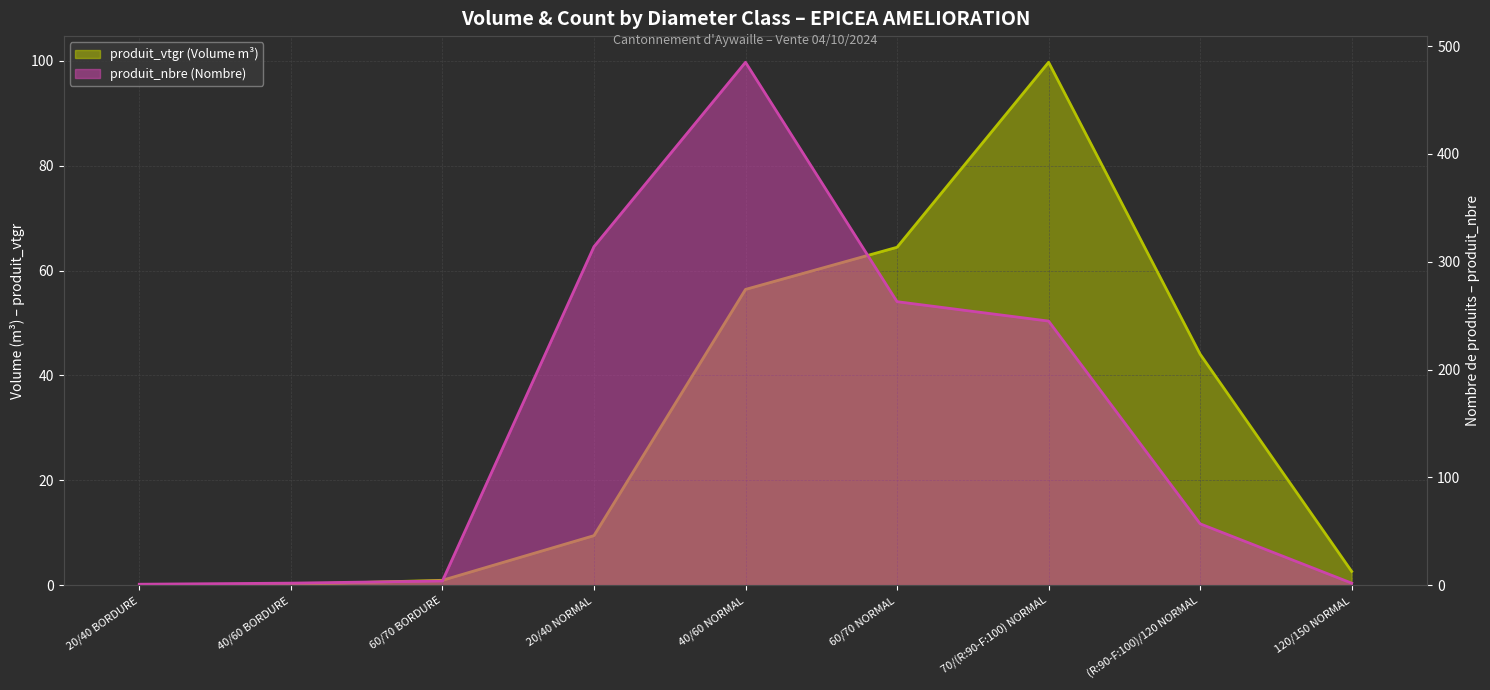

What is the label of the 2nd point from the left?

40/60 BORDURE